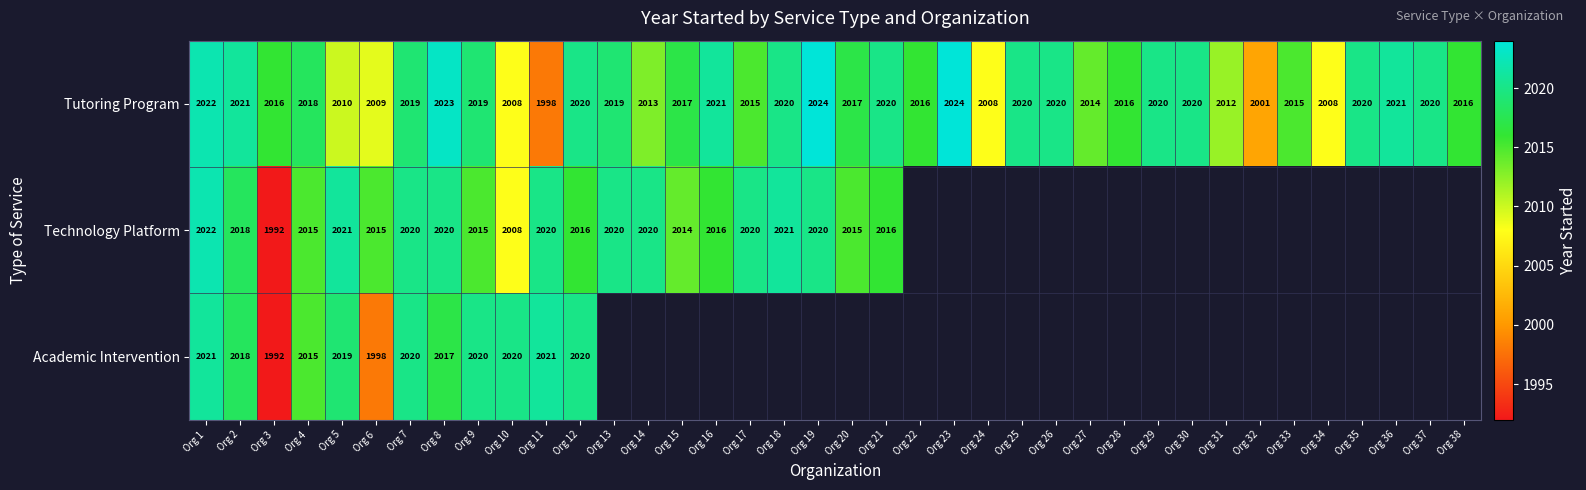

How many series are shown in this chart?

3